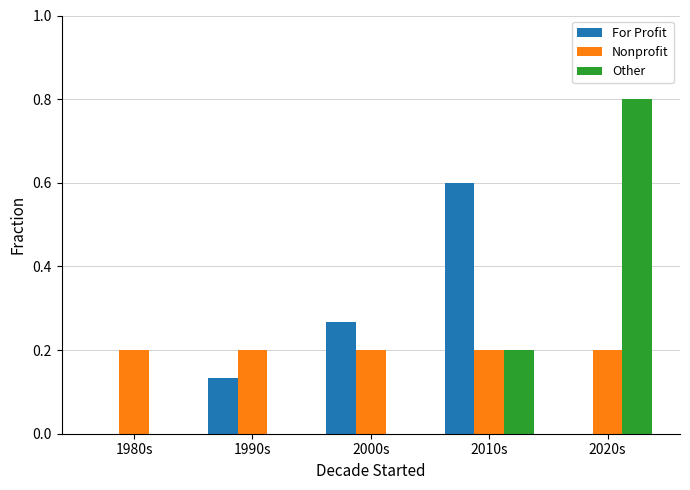

Count the number of data series in this chart.

3